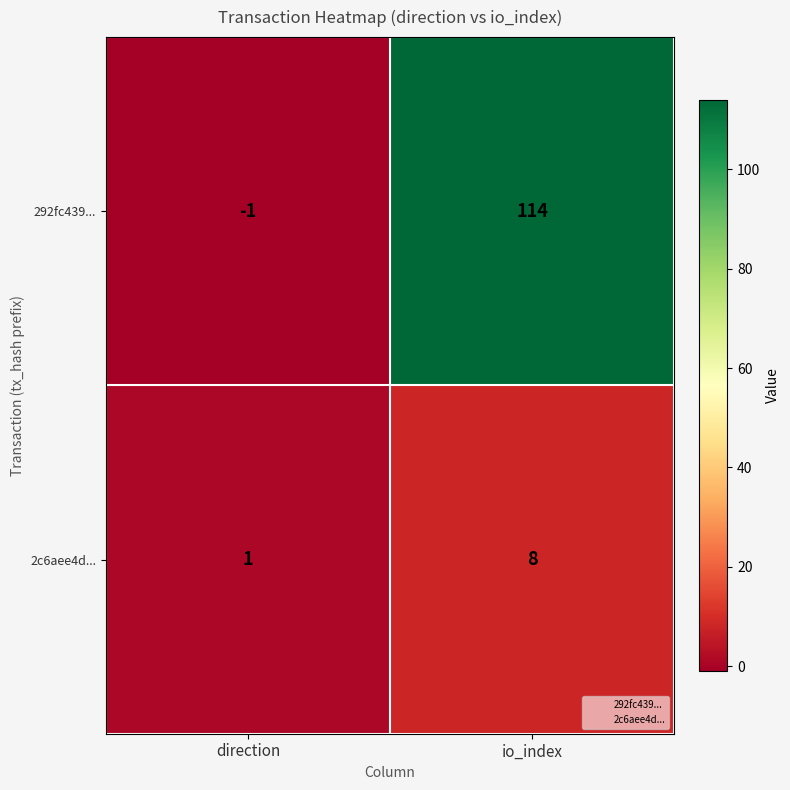

Which label corresponds to the smallest value in the chart?

direction